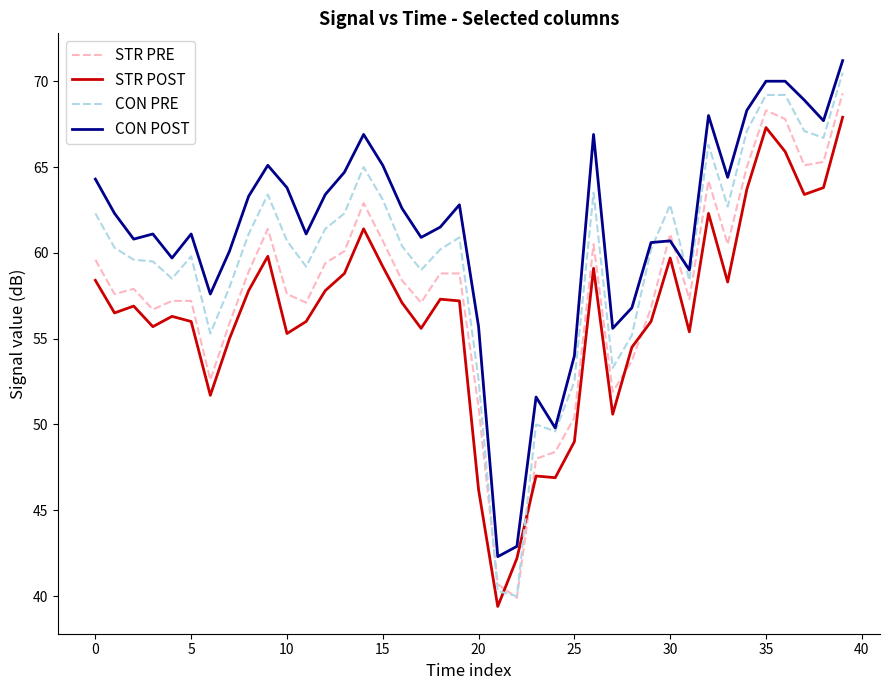

Which series has the widest spread of values?

CON PRE